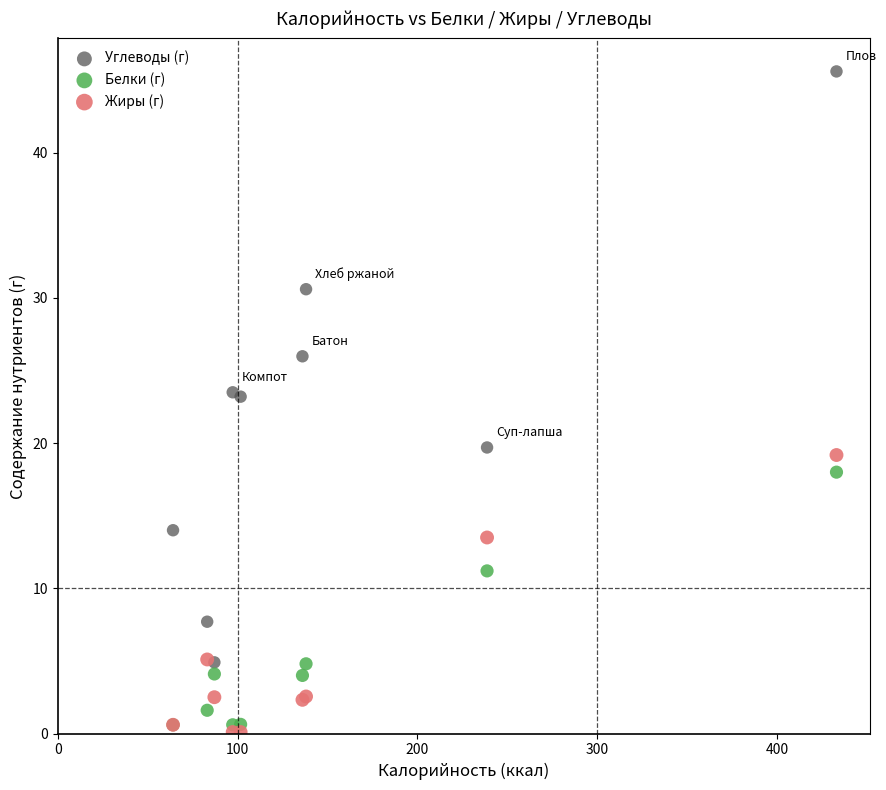

In the Белки (г) series, what Y value is closest to 9?

11.2